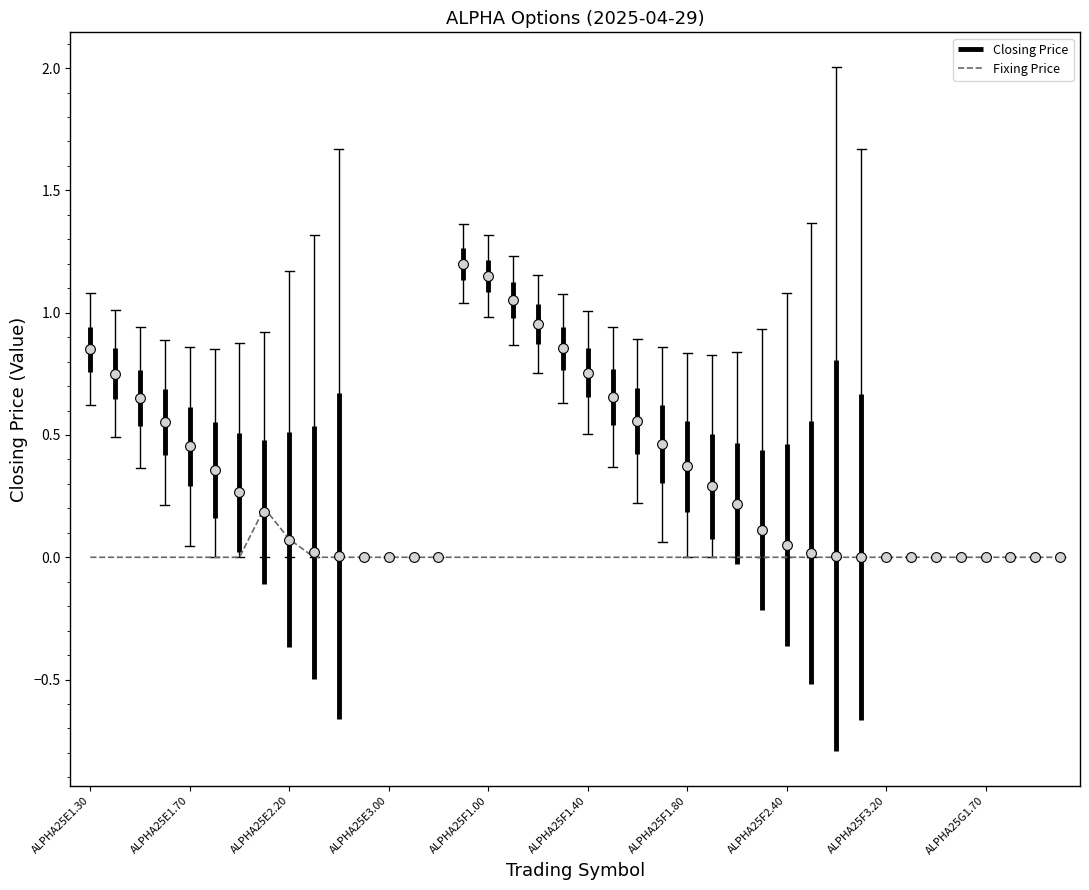

Which series contains the highest Y value?

Closing Price